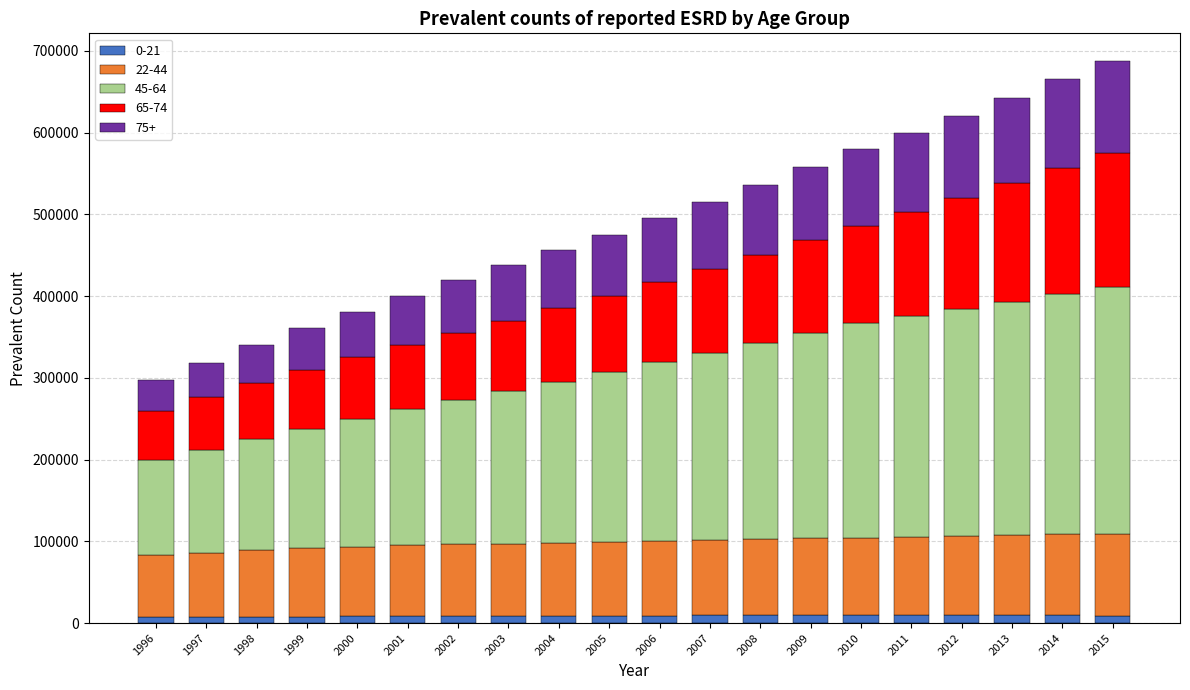

What is the average value of the 0-21 series?

8803